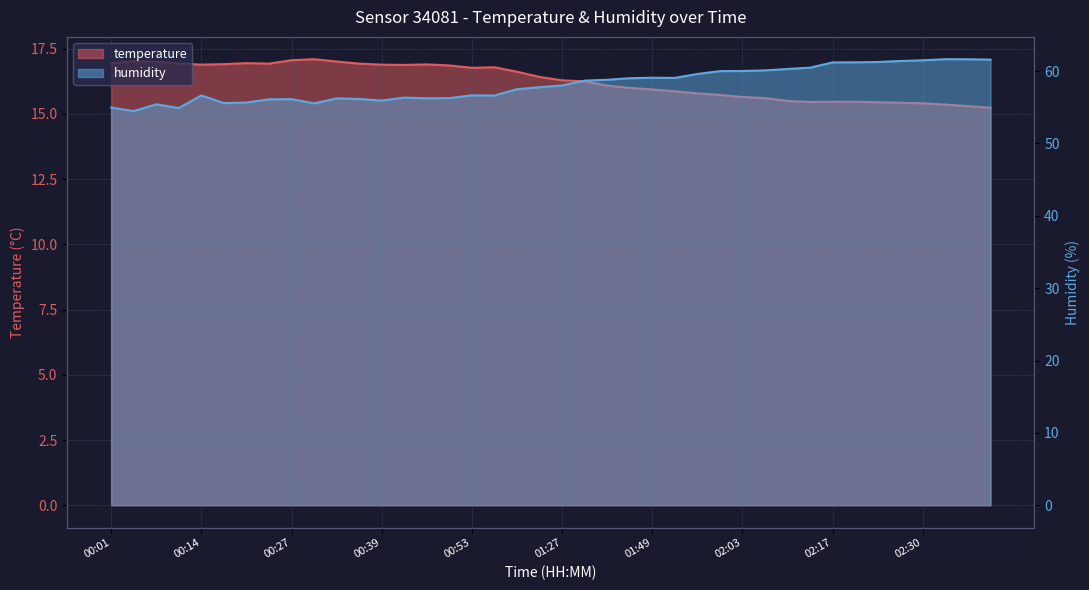

At 02:23, list the series in order from smallest to largest.

temperature, humidity